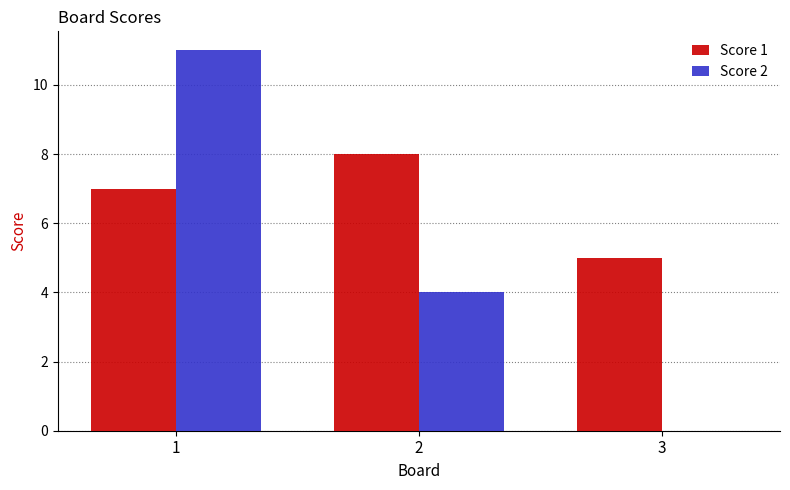

How many Score 2 values are between 0 and 11?

3